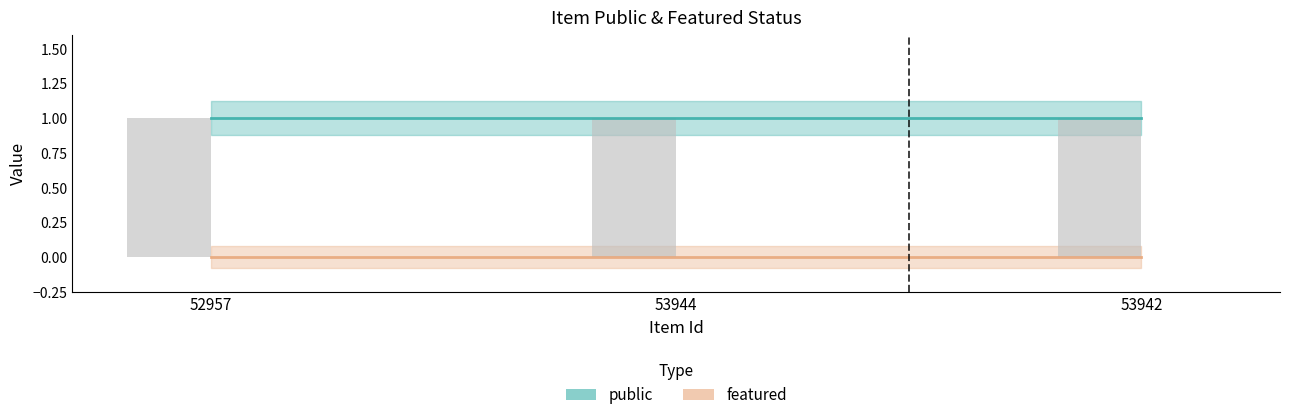

What is the label of the 2nd bar from the right?

53944